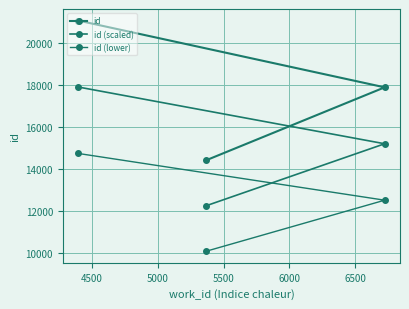

What is the difference between the second highest and minimum values in the id (scaled) series?

2948.7